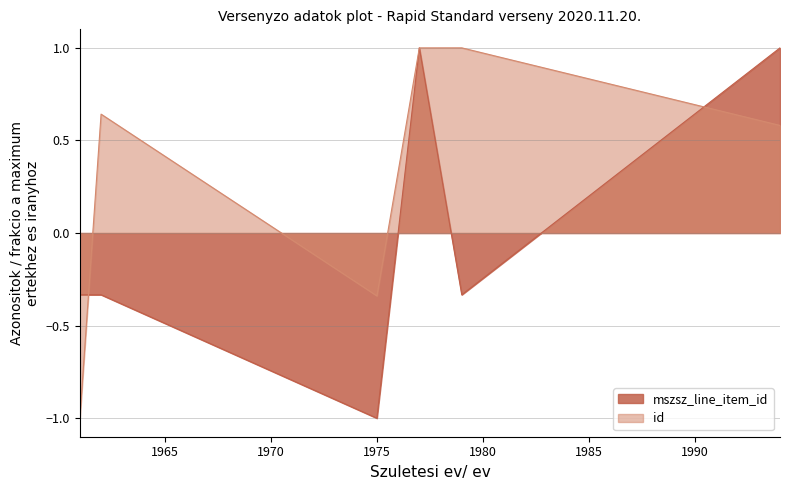

What is the approximate value of mszsz_line_item_id at 1979?

-0.3